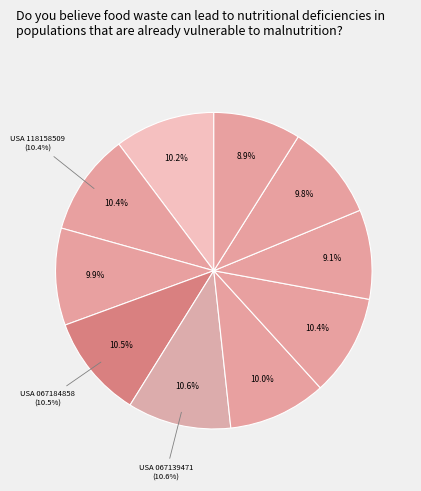

The USA 067138918 (423) slice represents 9% of the pie. True or false?

True